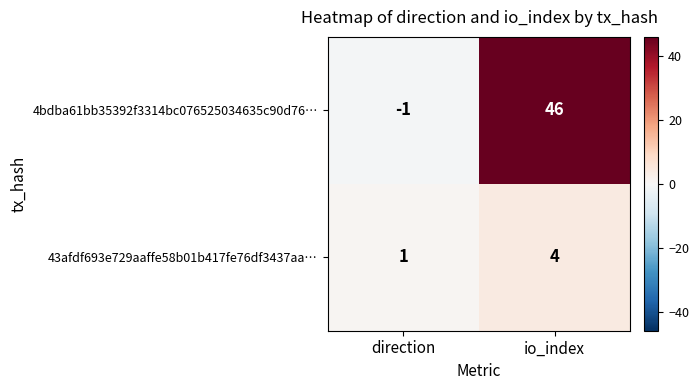

At how many categories does at least one series exceed 33?

1